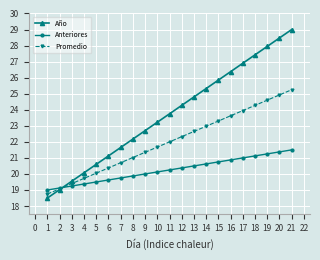

Rank the series at 11 from lowest to highest value.

Anteriores, Promedio, Año